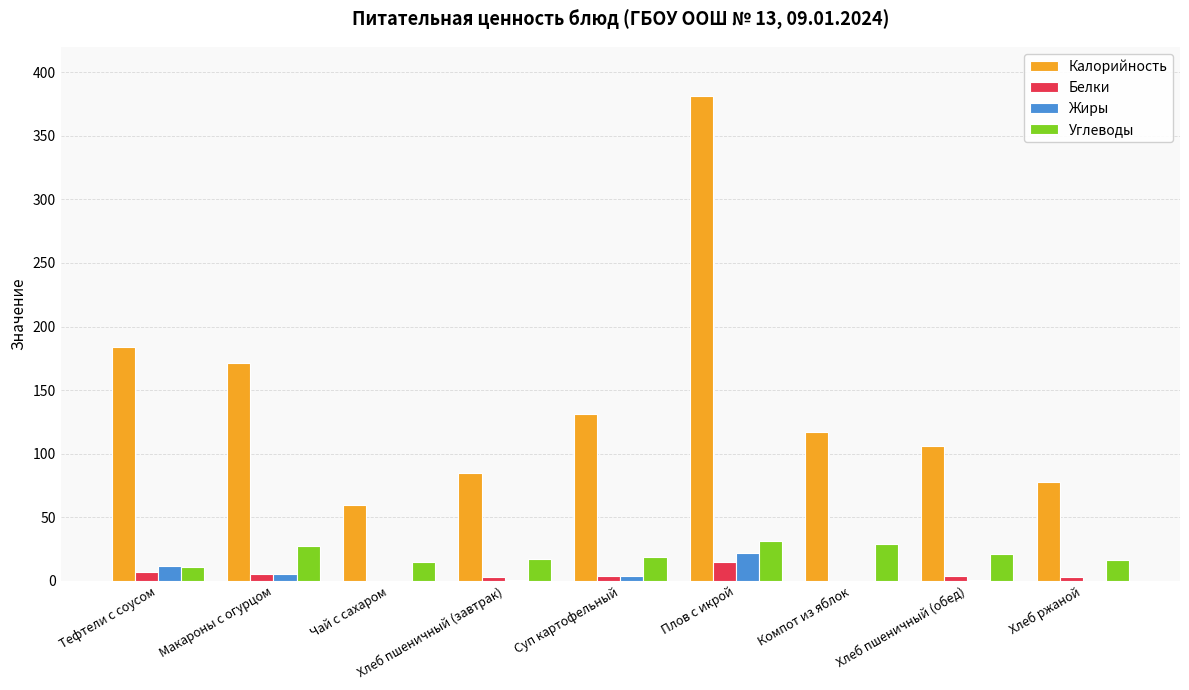

Between Макароны с огурцом and Суп картофельный, which series saw the biggest shift?

Калорийность